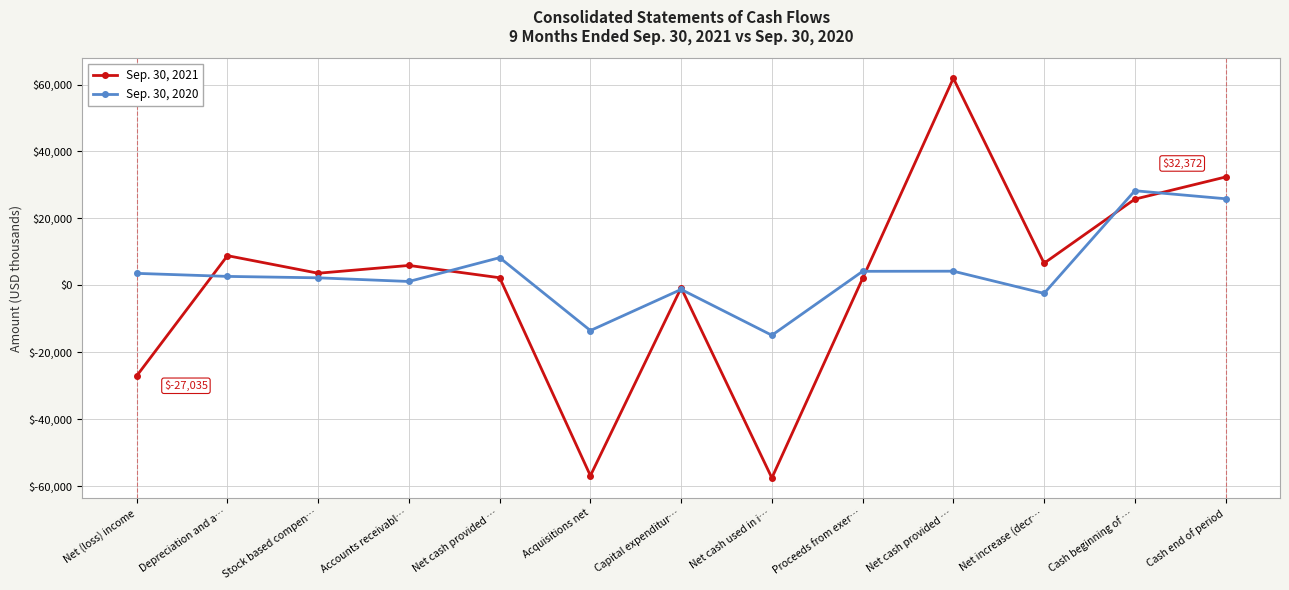

What is the sum of all Sep. 30, 2021 values?

7235